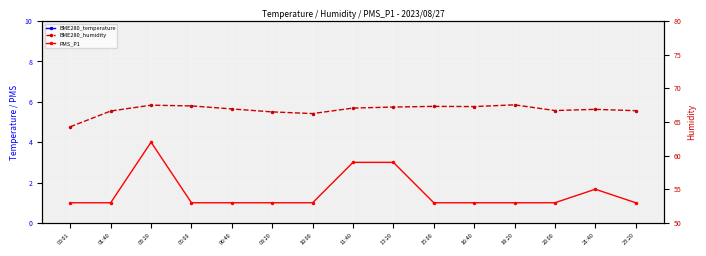

Which series changed the most between 20:00 and 23:20?

BME280_temperature